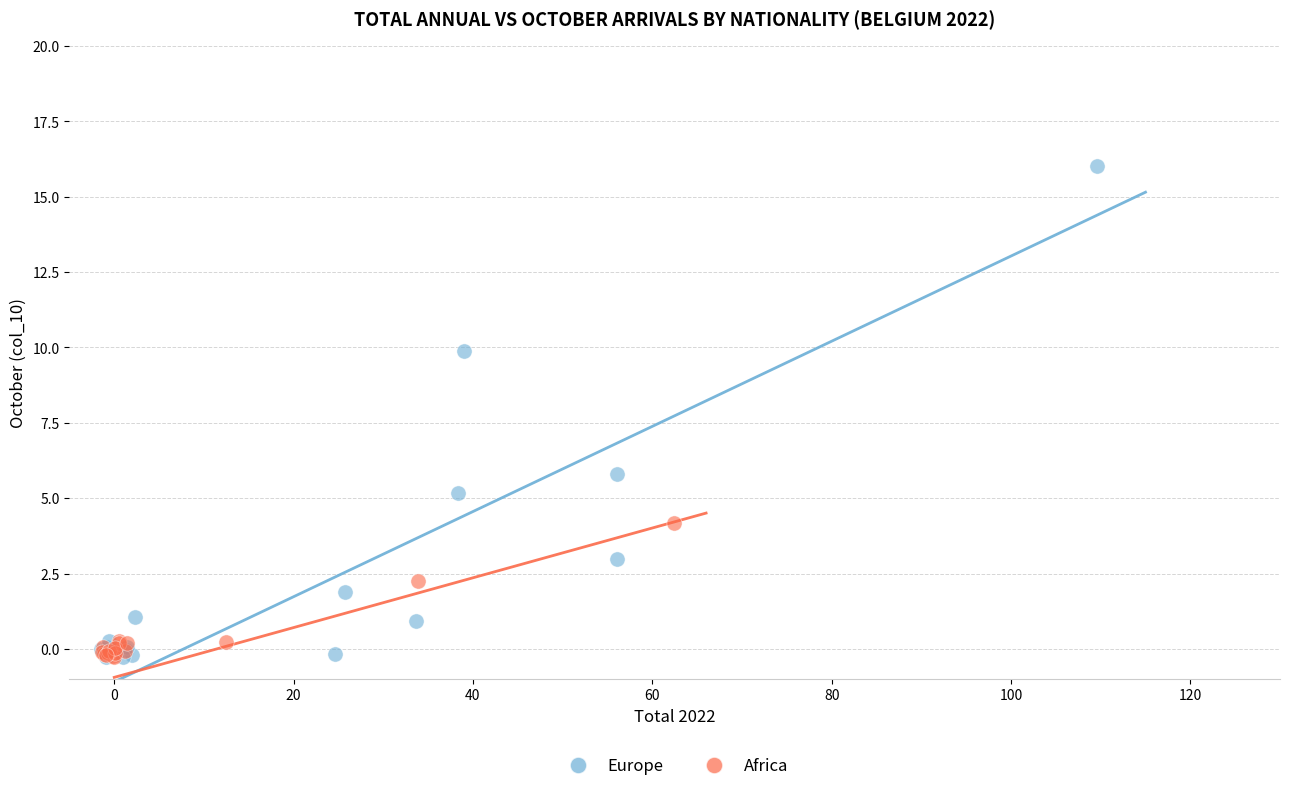

Which series contains the highest Y value?

Europe